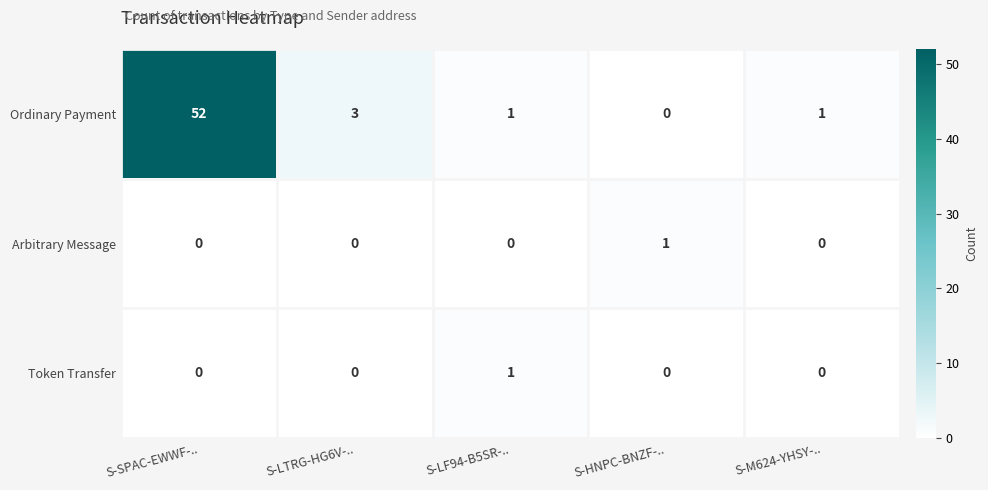

The Arbitrary Message series shows 0 at S-M624-YHSY-... True or false?

True